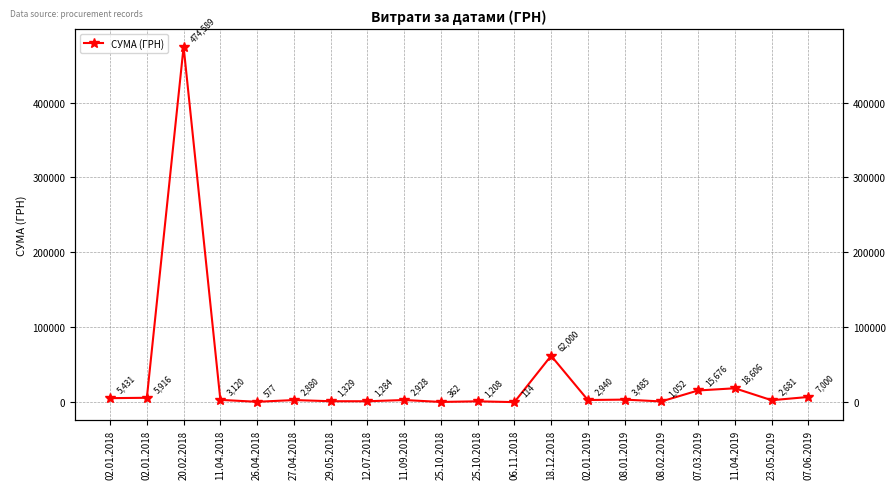

Reading left to right, extract all data points from this chart.

5430.9	5916.0	474589.0	3120.0	577.0	2880.0	1329.0	1284.0	2928.0	361.9	1208.4	113.6	62000.0	2939.9	3484.8	1051.9	15675.6	18606.1	2681.0	7000.0